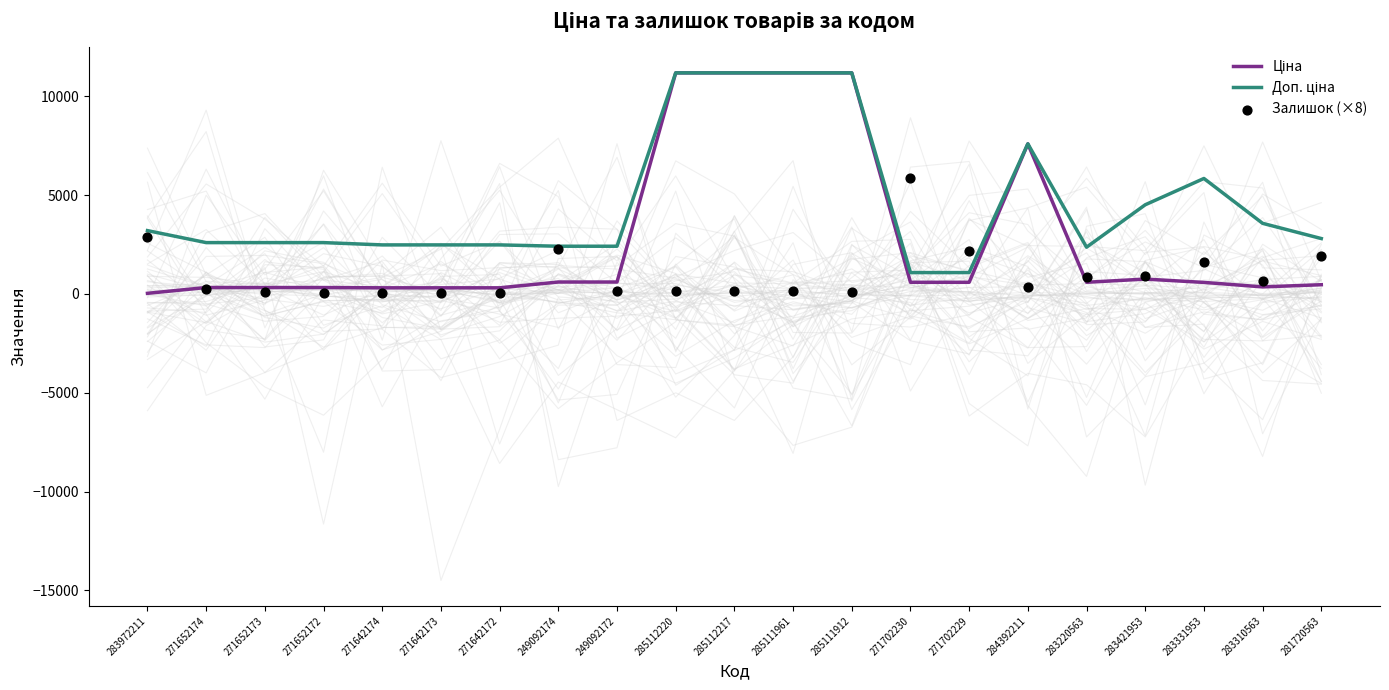

Which series reaches the minimum Y coordinate?

Ціна